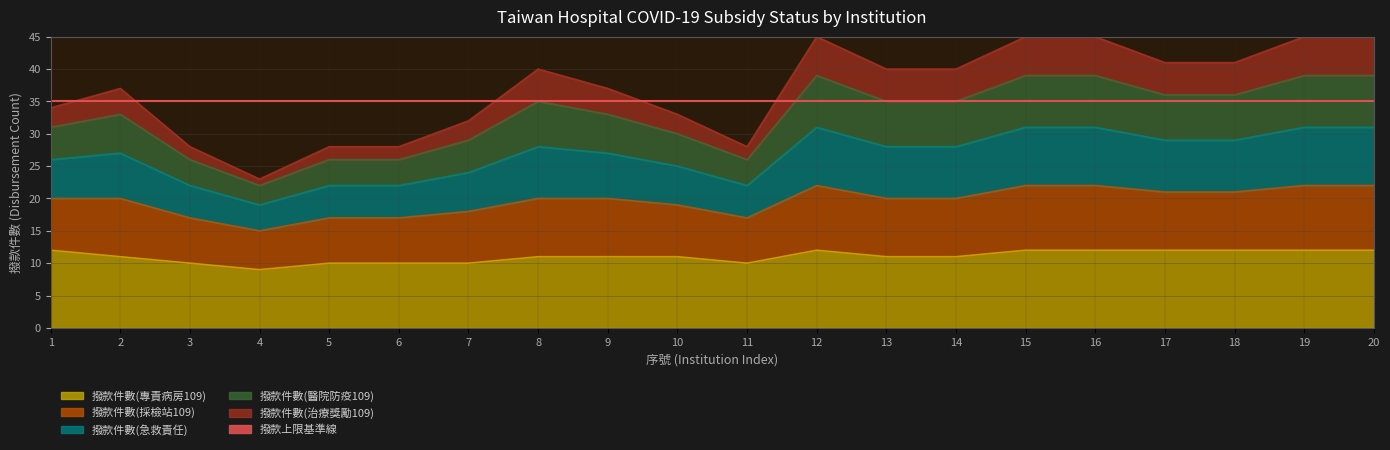

Which category has the highest value in the 撥款件數(急救責任) series?

12